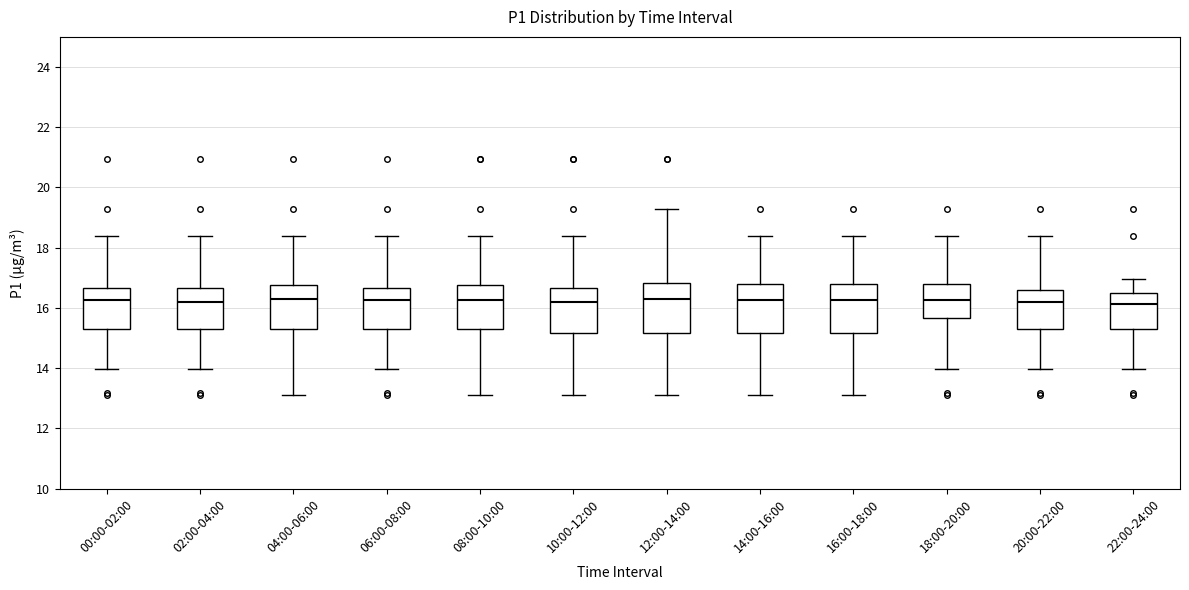

Reading left to right, read every box against the y-axis: the position of its median line, the range the box covers, and the ends of its whiskers. The values are not printed on the chart, so give them approximately, as read against the axis.

00:00-02:00: median 16.2, box 15.2 to 16.6, whiskers 14.0 to 18.4
02:00-04:00: median 16.2, box 15.2 to 16.6, whiskers 14.0 to 18.4
04:00-06:00: median 16.2, box 15.2 to 16.8, whiskers 13.2 to 18.4
06:00-08:00: median 16.2, box 15.2 to 16.6, whiskers 14.0 to 18.4
08:00-10:00: median 16.2, box 15.2 to 16.8, whiskers 13.2 to 18.4
10:00-12:00: median 16.2, box 15.2 to 16.6, whiskers 13.2 to 18.4
12:00-14:00: median 16.2, box 15.2 to 16.8, whiskers 13.2 to 19.2
14:00-16:00: median 16.2, box 15.2 to 16.8, whiskers 13.2 to 18.4
16:00-18:00: median 16.2, box 15.2 to 16.8, whiskers 13.2 to 18.4
18:00-20:00: median 16.2, box 15.6 to 16.8, whiskers 14.0 to 18.4
20:00-22:00: median 16.2, box 15.4 to 16.6, whiskers 14.0 to 18.4
22:00-24:00: median 16.2, box 15.4 to 16.4, whiskers 14.0 to 17.0